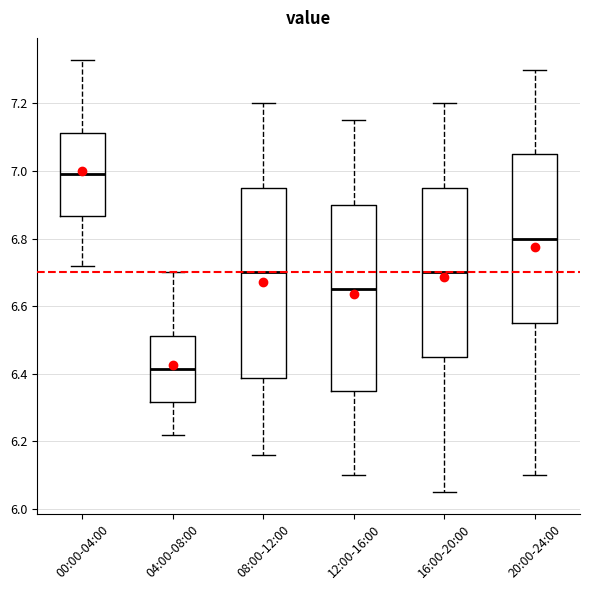

Where does the lower whisker of the box for 20:00-24:00 end on the y-axis? The values are not printed on the chart, so give them approximately, as read against the axis.

6.10